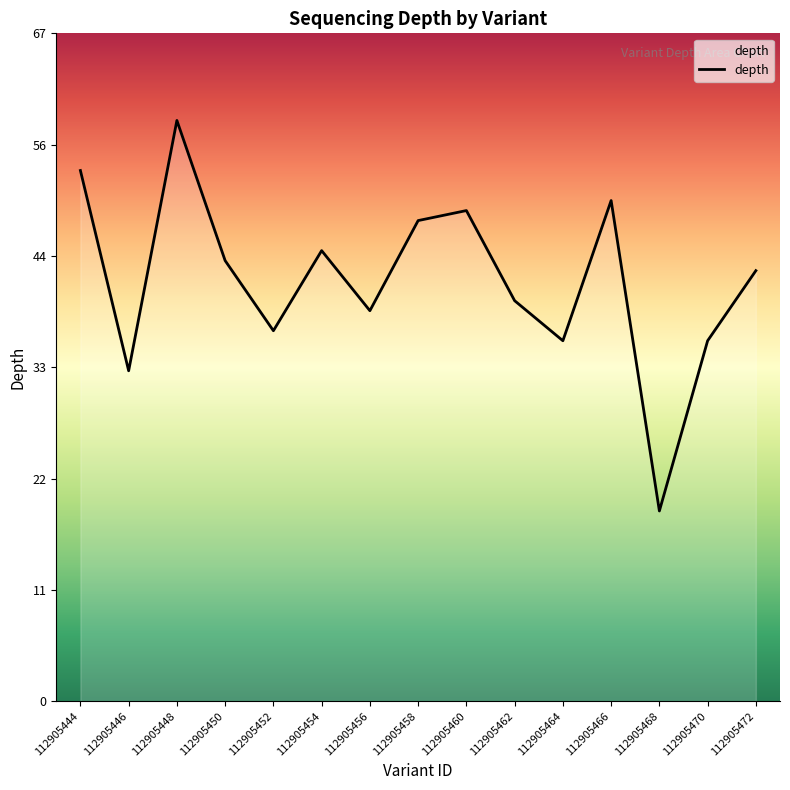

What is the sum of the values at 112905446 and 112905460?

82